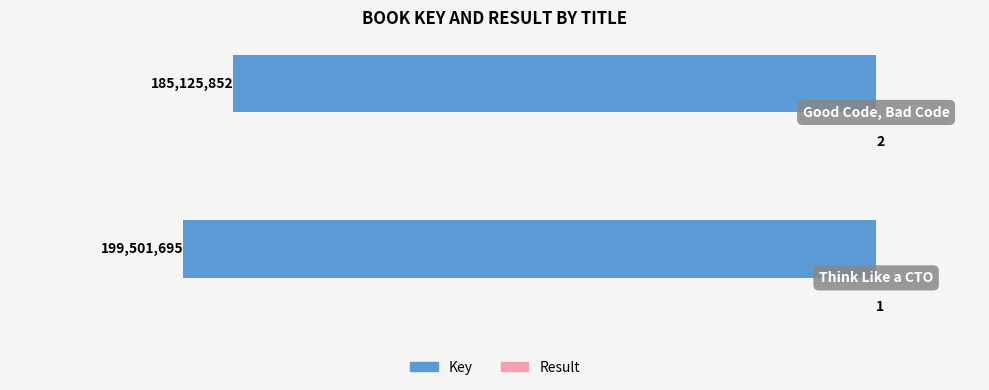

Which series has the largest total across all categories?

Result